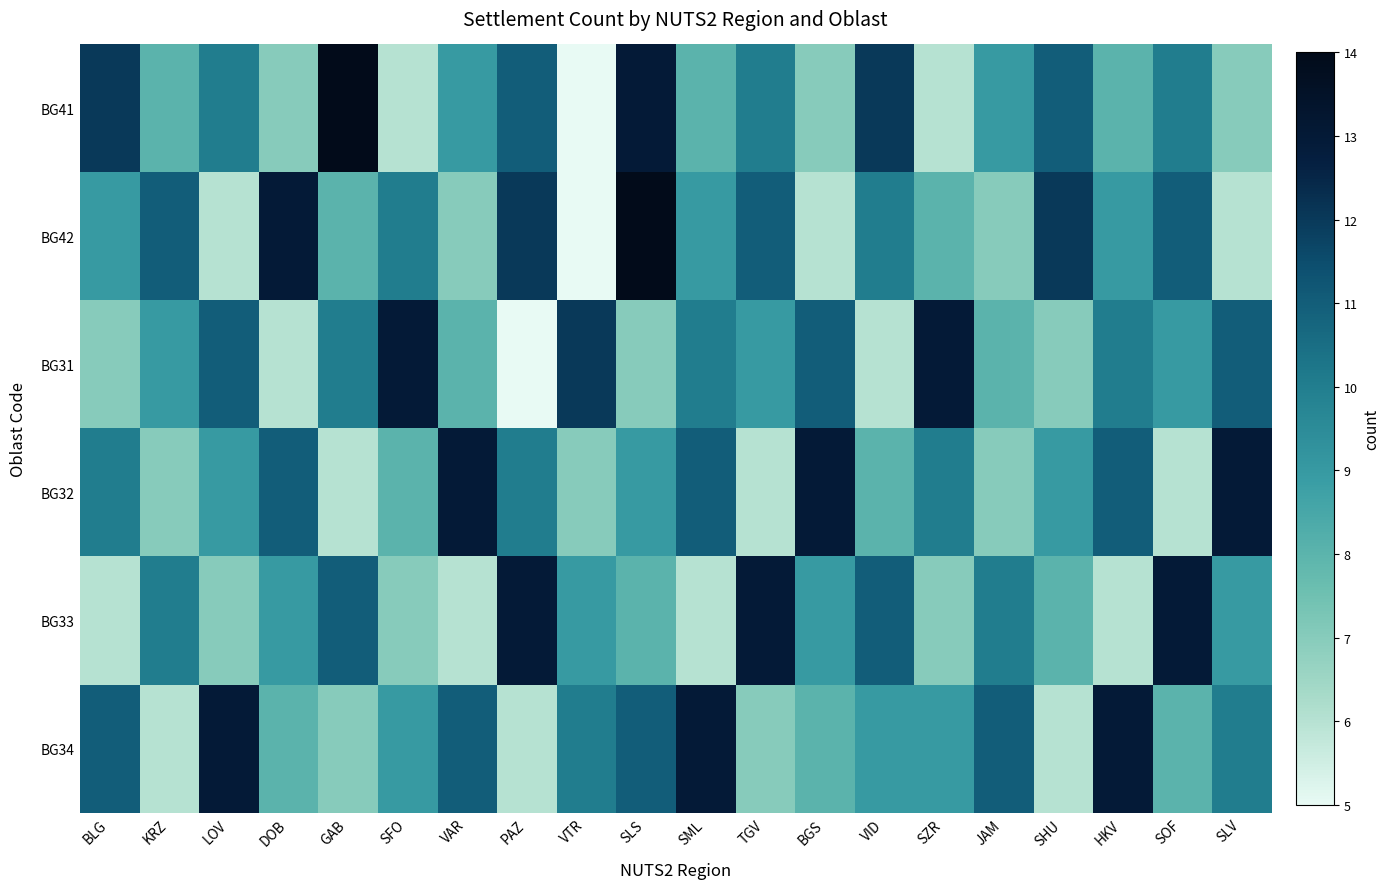

Which label corresponds to the largest value in the chart?

GAB